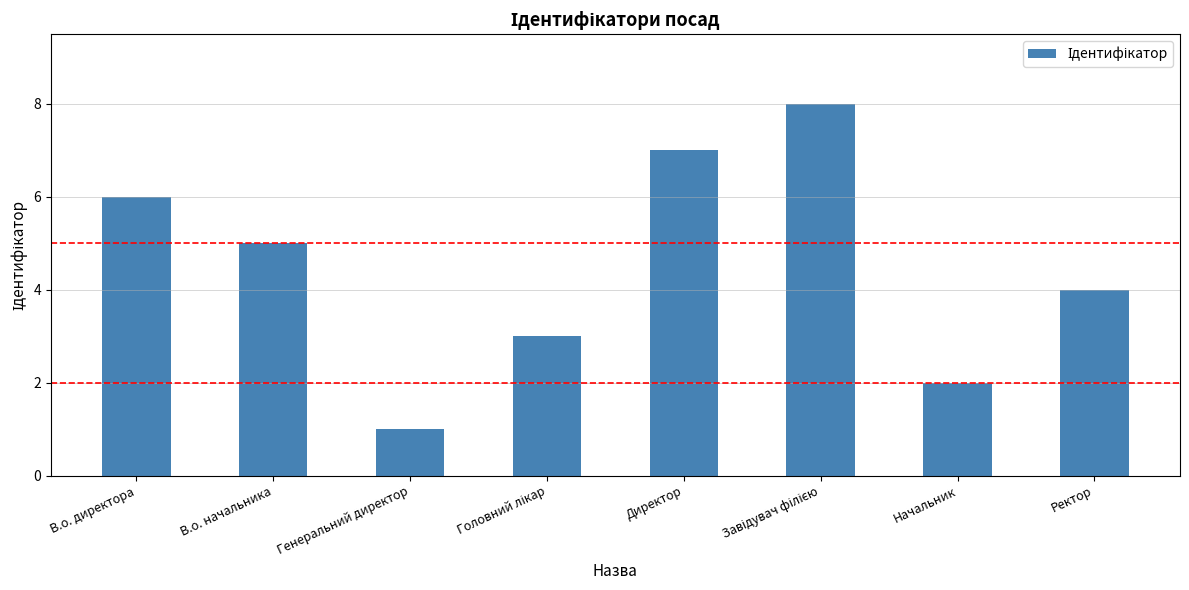

What is the sum of all values?

36